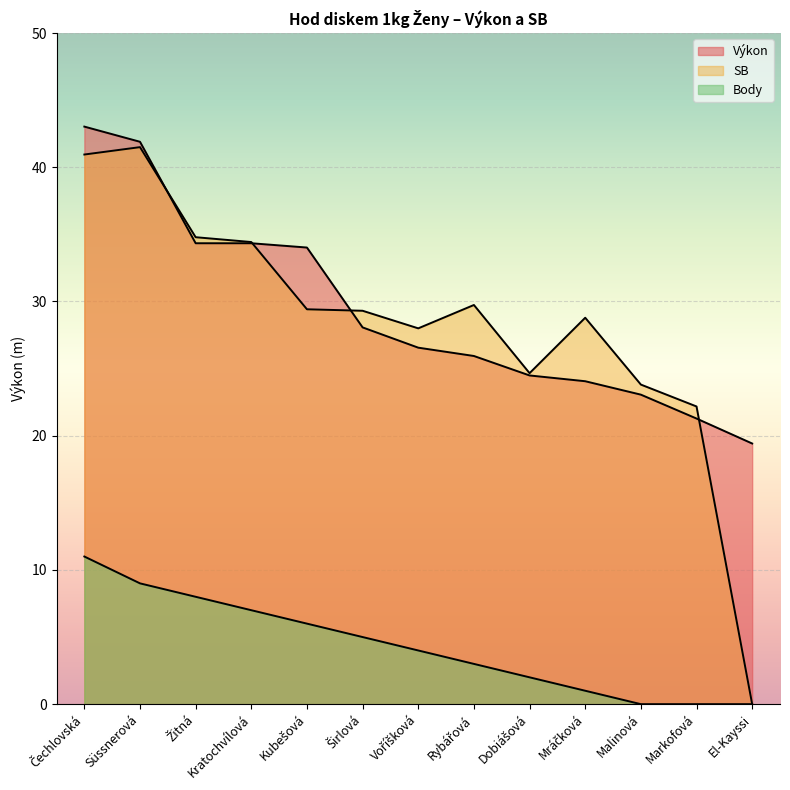

Which category has the highest value in the SB series?

Süssnerová